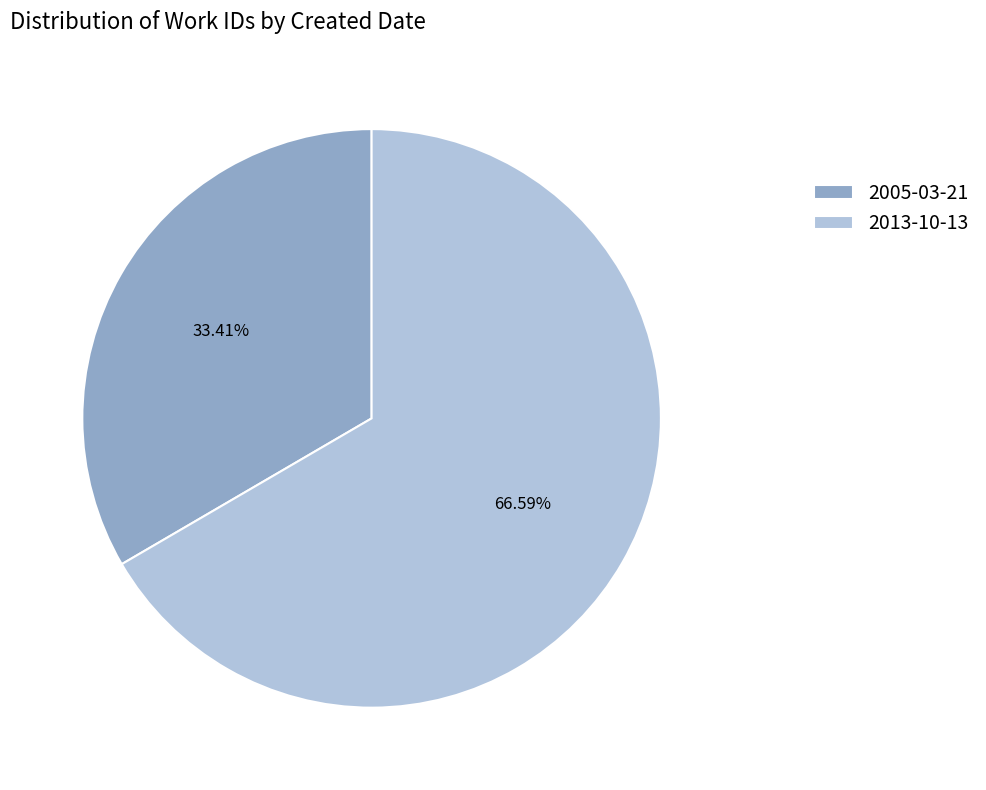

Count the number of slices in the pie.

2